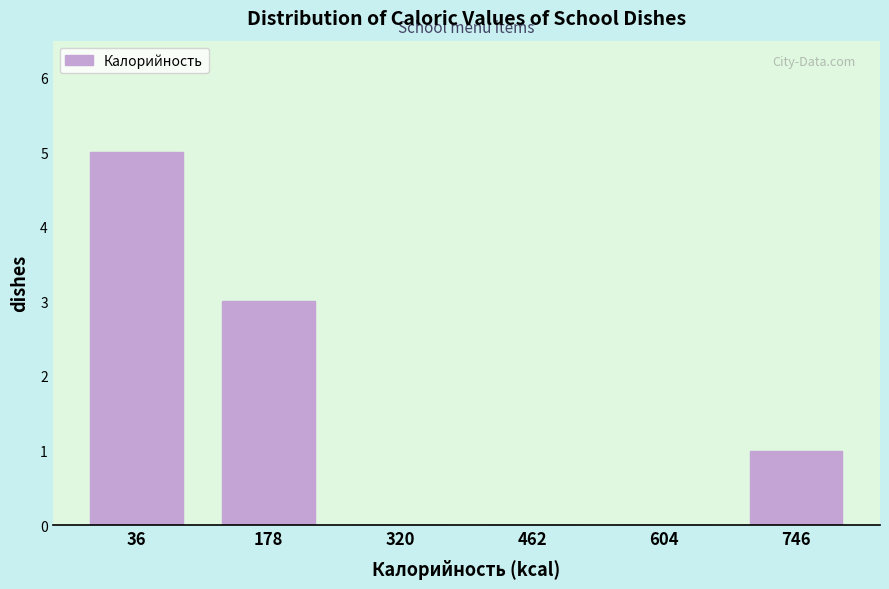

Reading left to right, extract all data points from this chart.

36=5	178=3	320=0	462=0	604=0	746=1